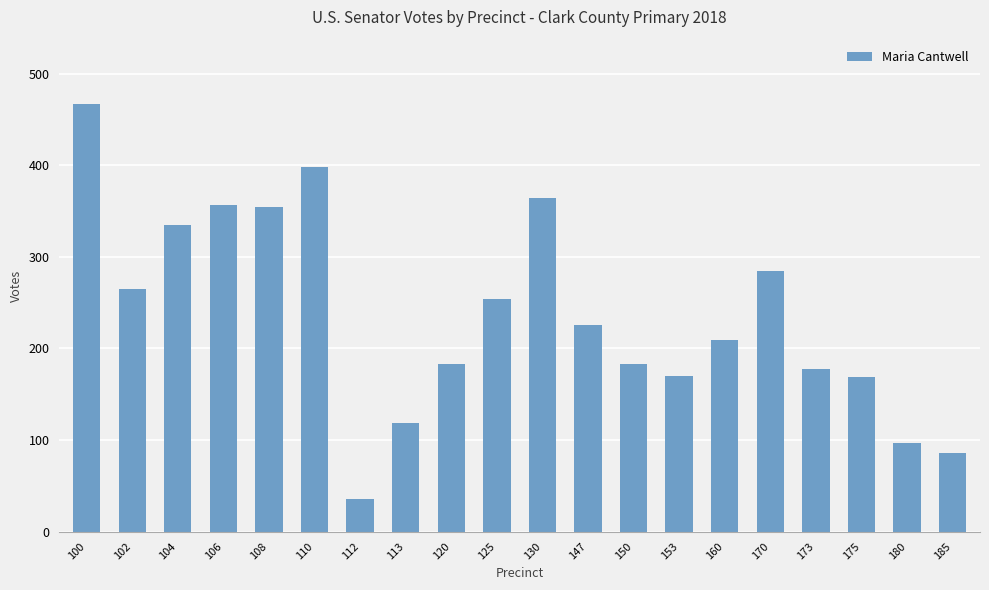

What is the difference between the maximum and second lowest values?

381